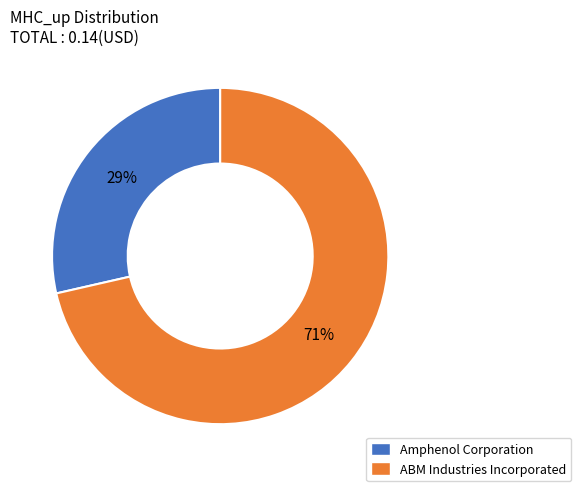

To the nearest percent, what is the average slice percentage?

50%